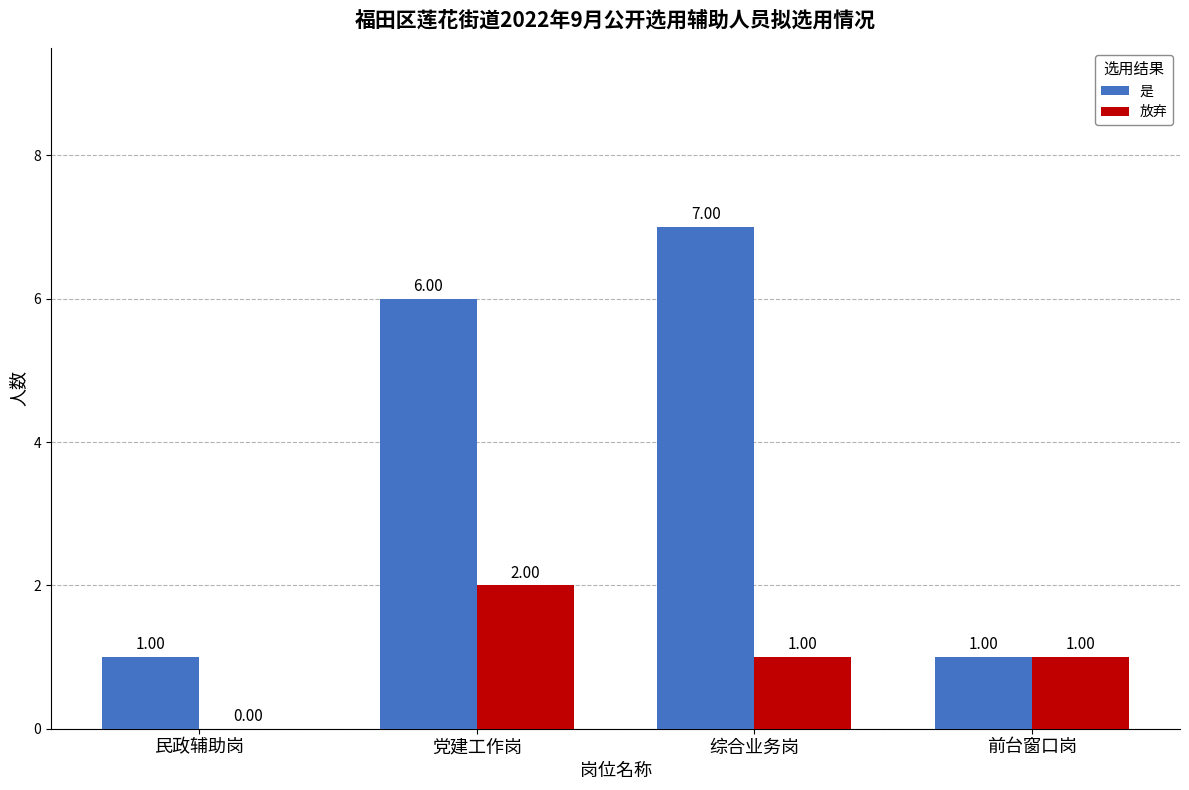

Where does the 放弃 series first go above 1?

党建工作岗